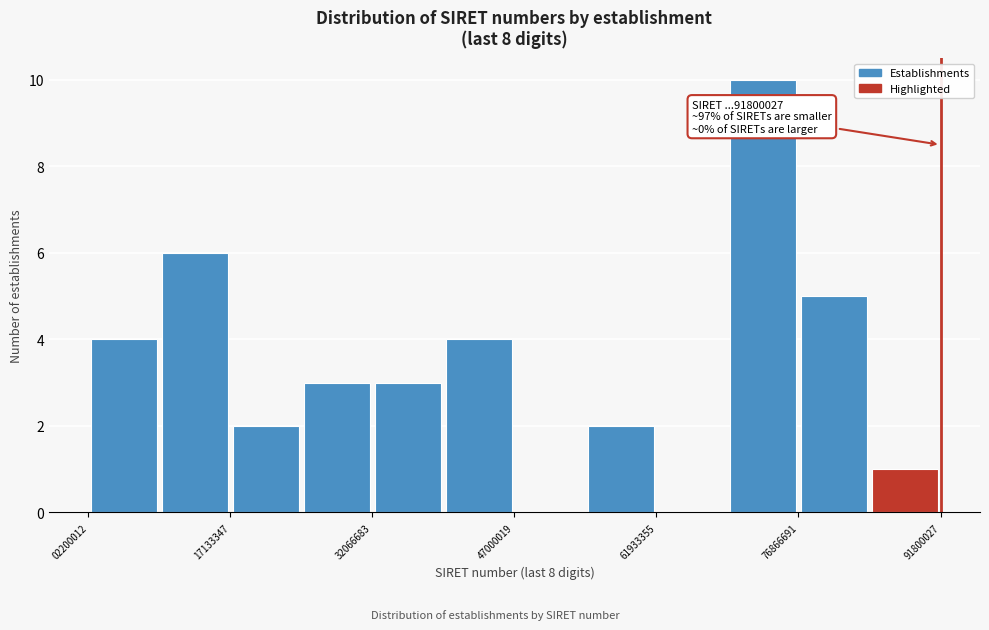

Around what value on the x-axis is the tallest bar? Give the approximate position of its centre, as read against the axis.

74000000